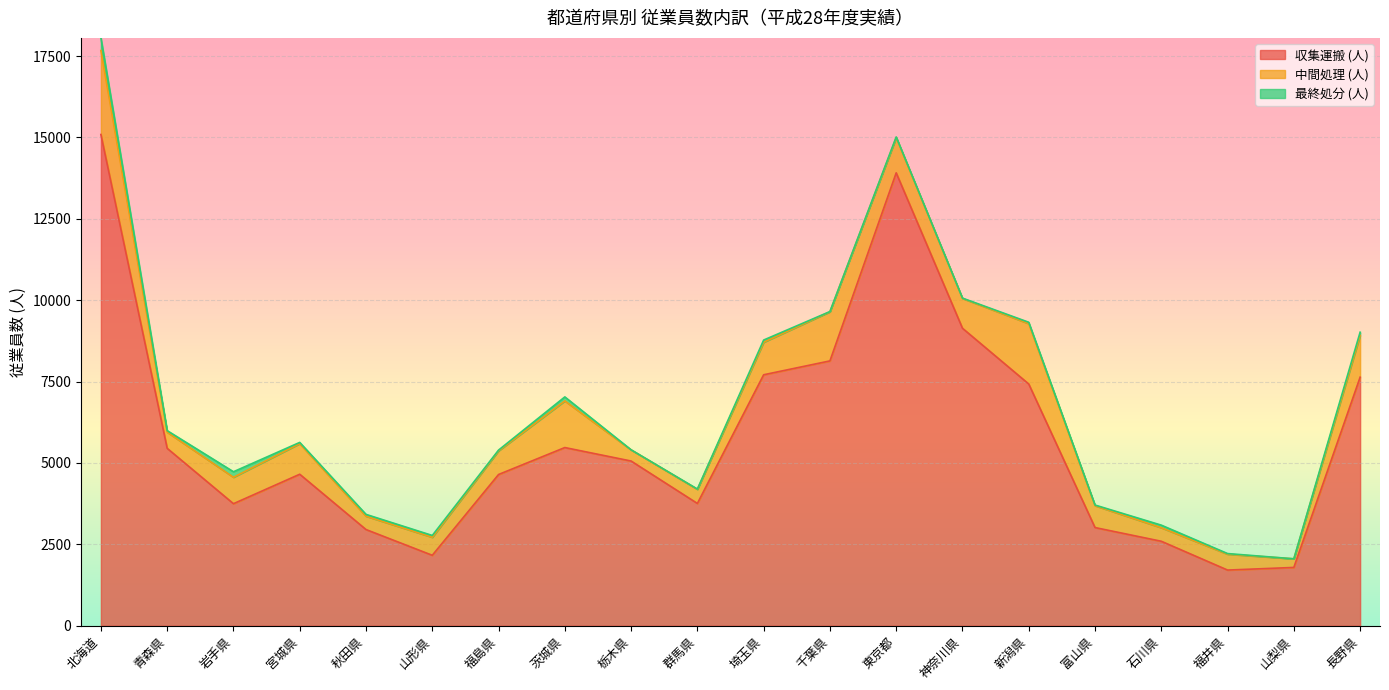

How many positive values does the 最終処分 (人) series have?

19